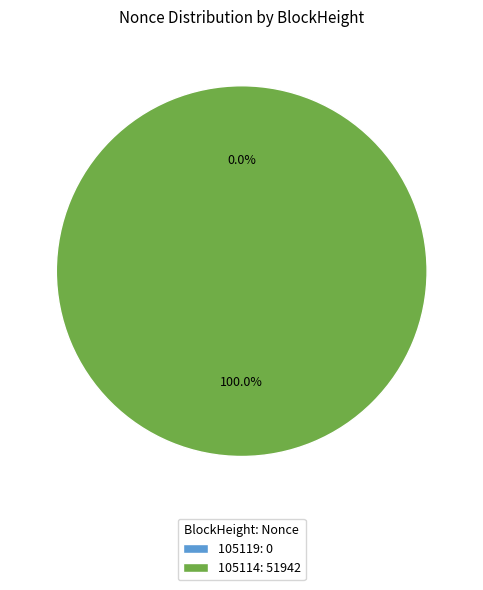

What is the smallest slice in the pie chart?

105119